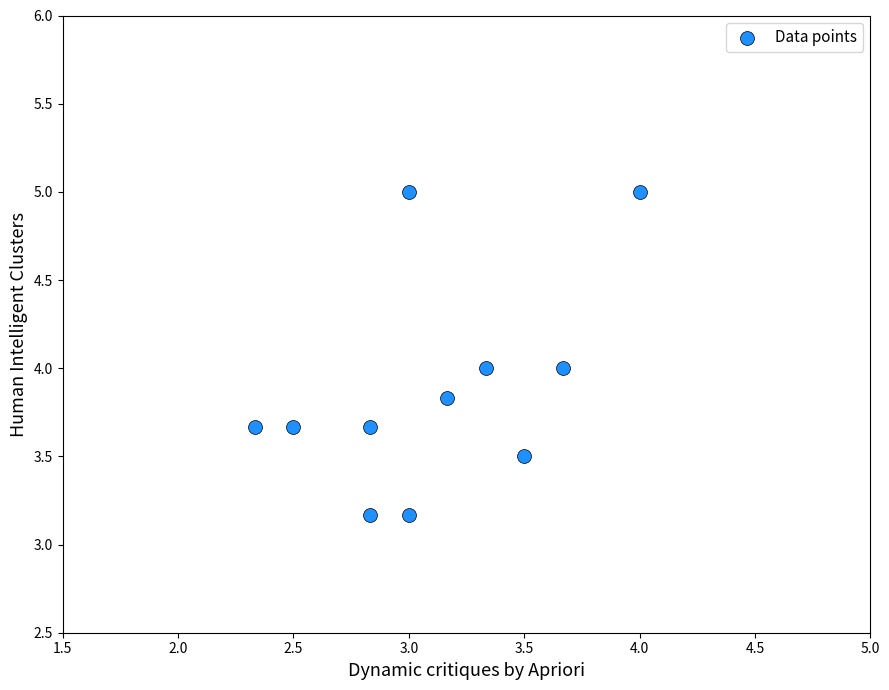

What is the average X value?

3.1